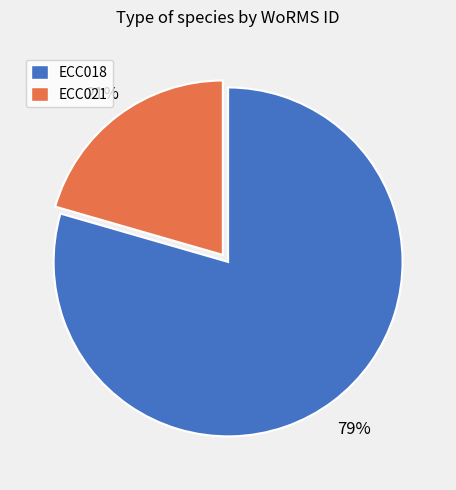

True or false: ECC018 accounts for 79% of the total.

True